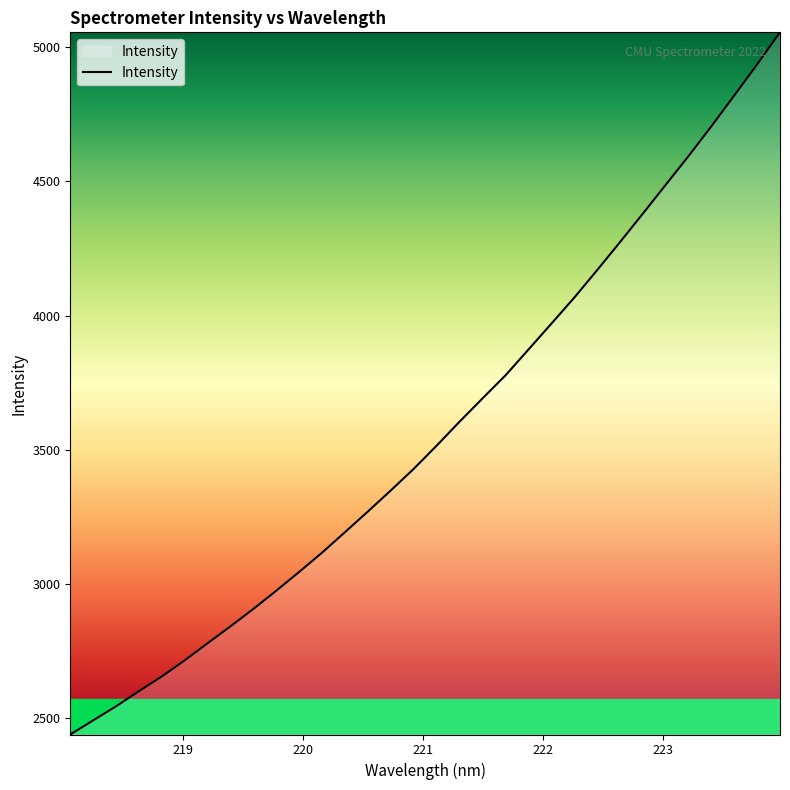

What is the greatest value displayed?

5055.3